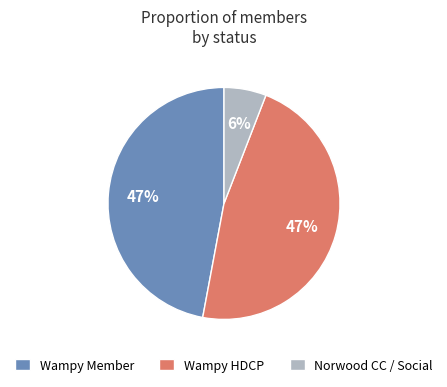

Which slice is the smallest?

Norwood CC / Social